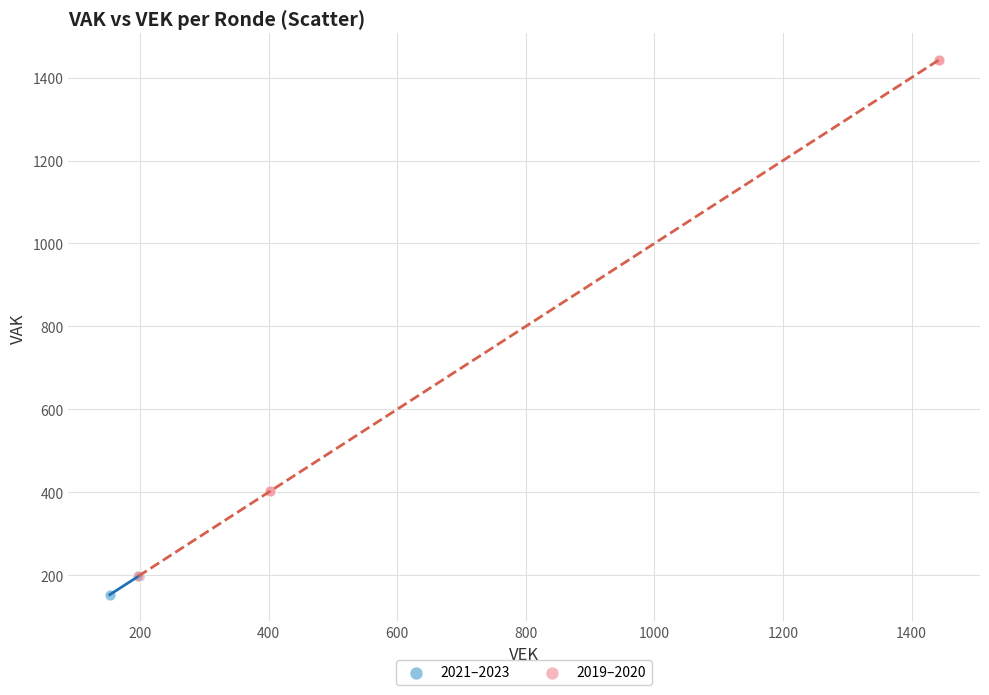

Which series reaches the maximum Y coordinate?

2019–2020